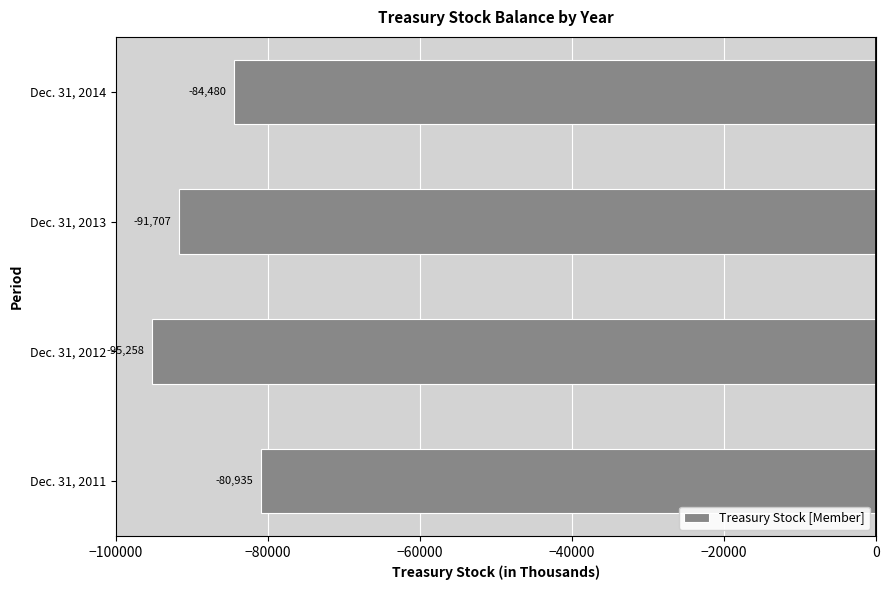

What is the average value?

-88095